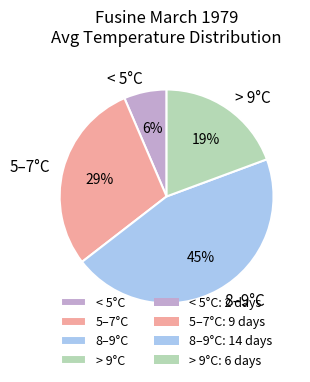

To the nearest percent, what percentage of the pie is < 5°C?

6%